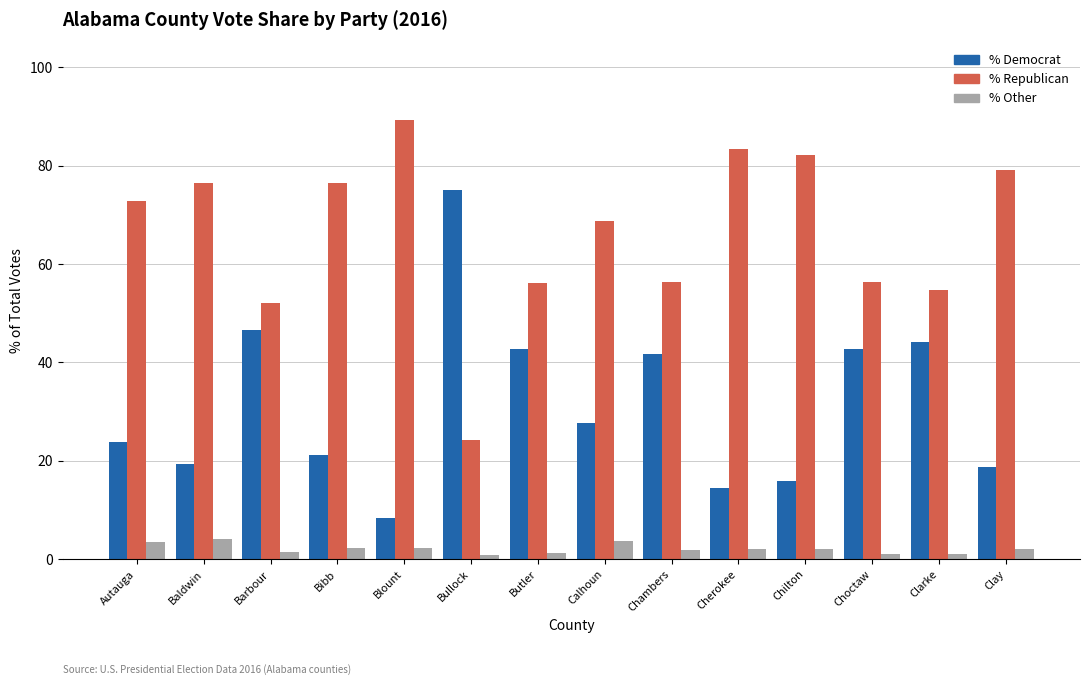

What is the greatest value displayed?

89.3